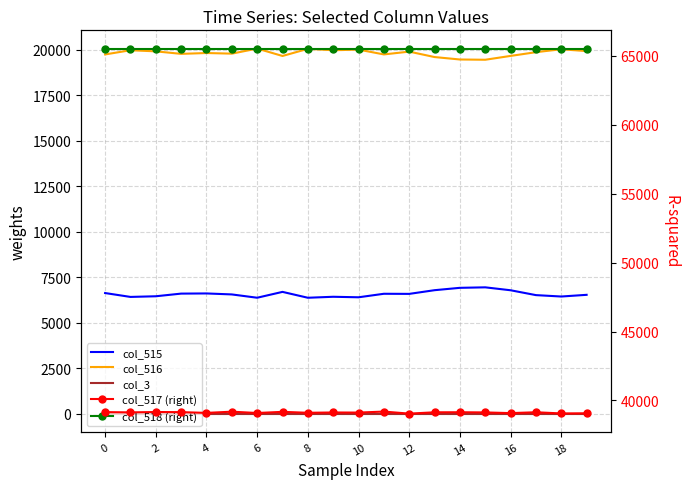

List the series in order of their peak value, highest first.

col_518 (right), col_517 (right), col_516, col_515, col_3